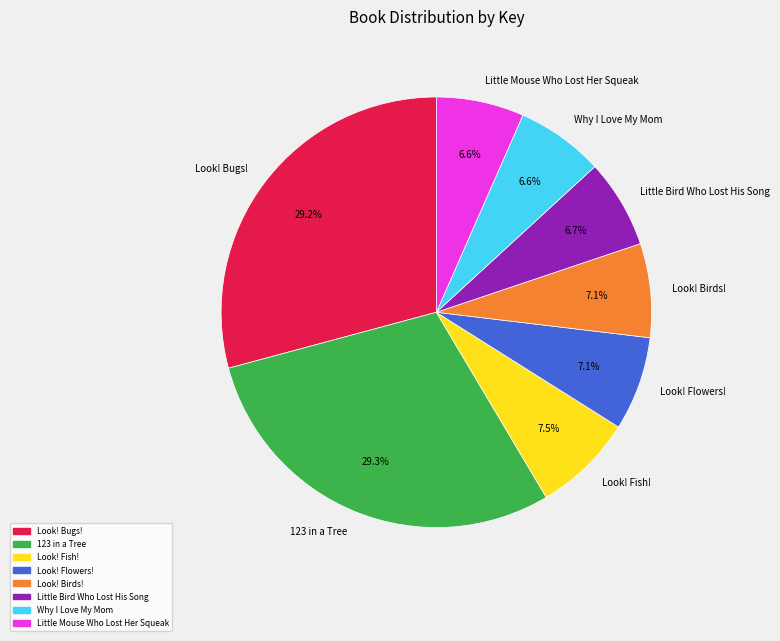

Which has a higher value, Look! Bugs! or Look! Flowers!?

Look! Bugs!